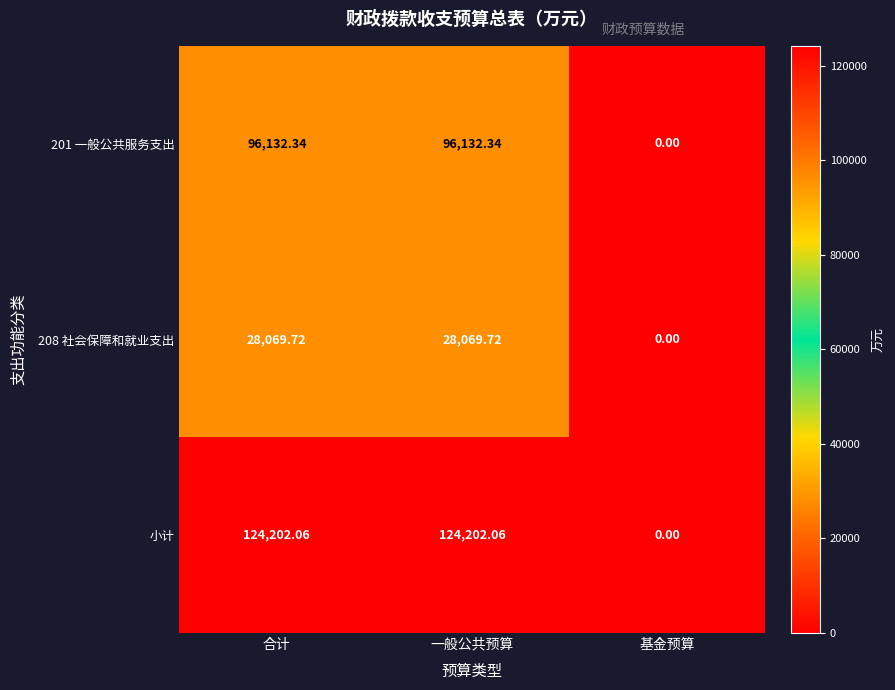

Which series changed the most between 合计 and 基金预算?

小计